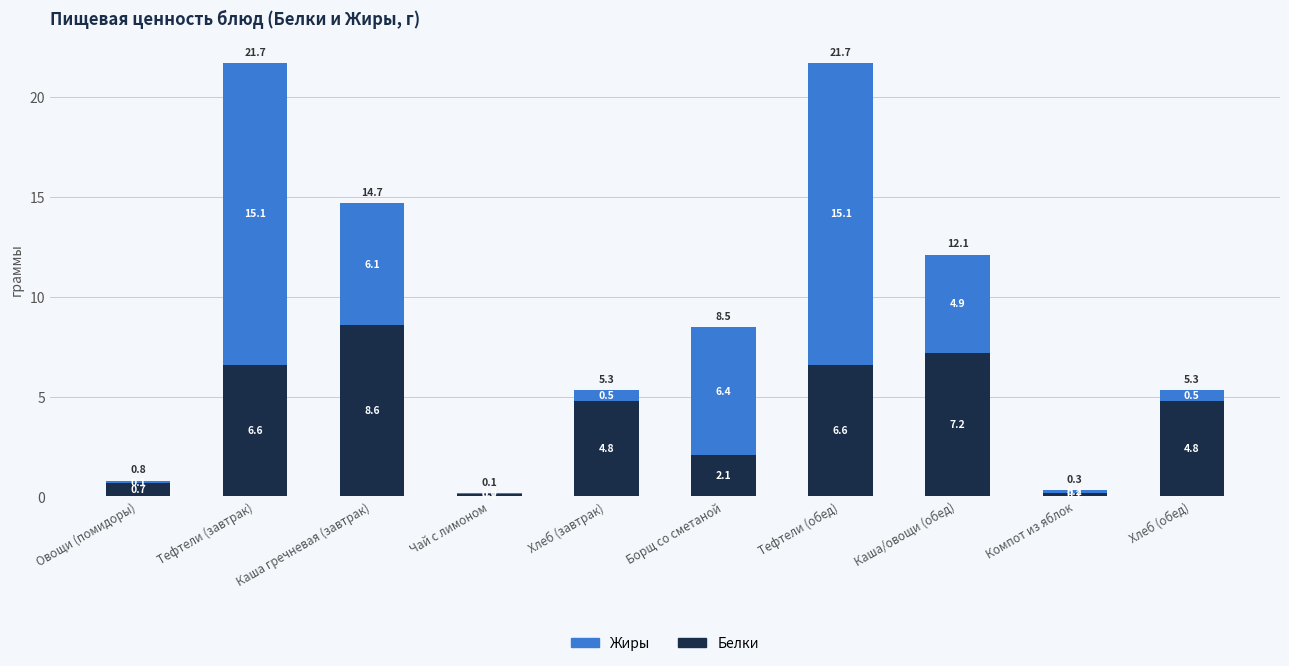

How many series are shown in this chart?

2